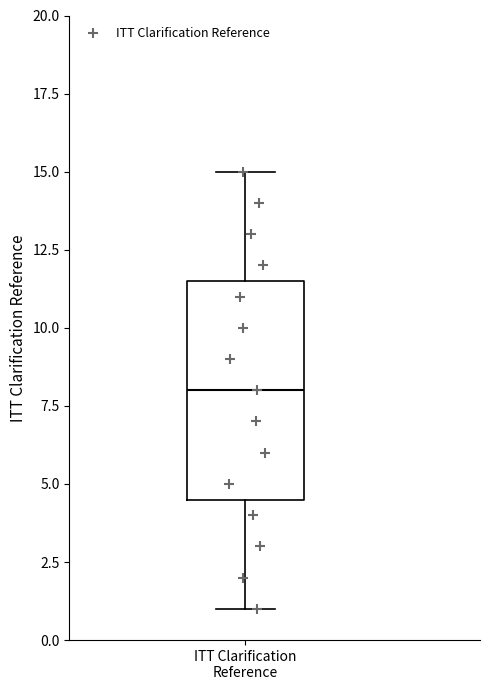

Read this box plot against the y-axis: the position of the median line, the range covered by the box, and the ends of both whiskers. The values are not printed on the chart, so give them approximately, as read against the axis.

median 8.0, box 4.5 to 11.5, whiskers 1.0 to 15.0